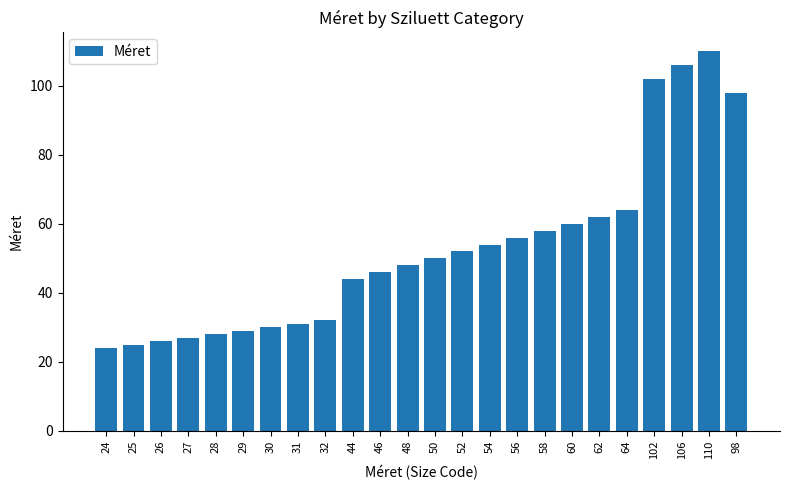

How many data points are less than 50?

12